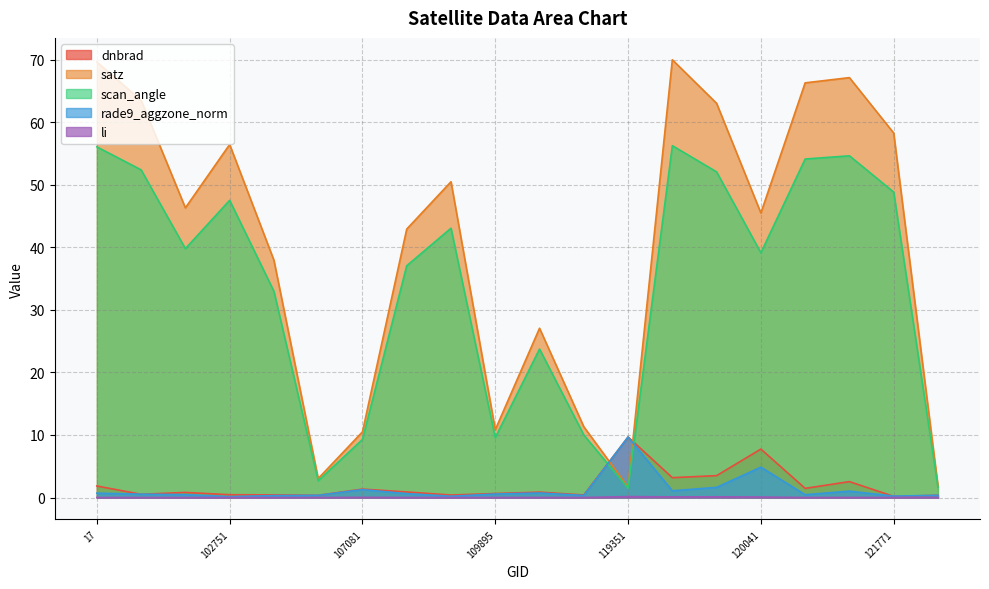

At which label does li reach its minimum?

122118